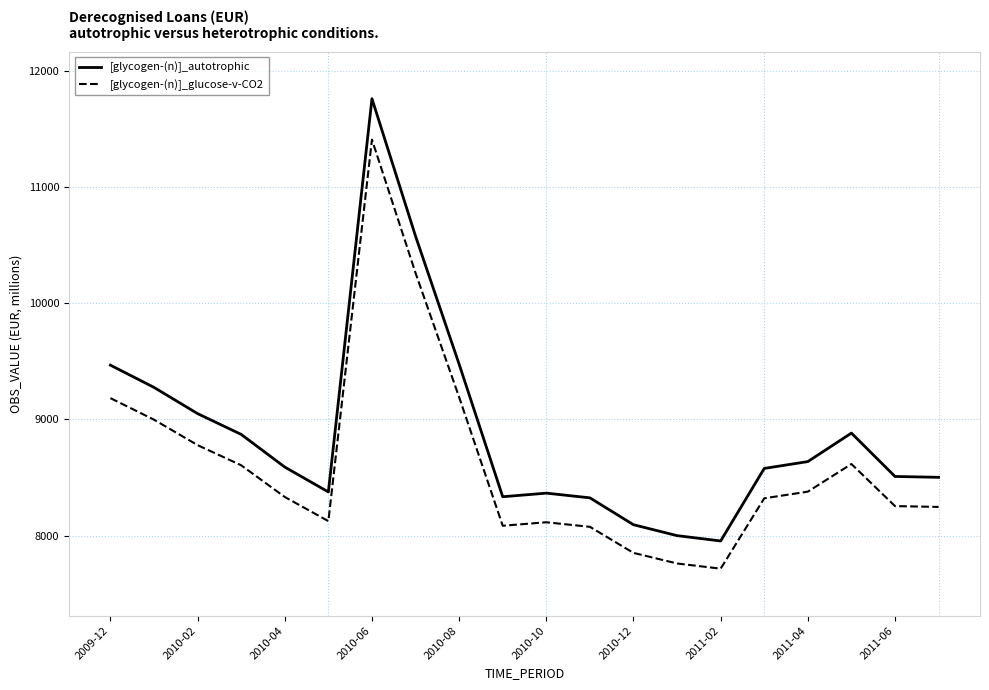

True or false: [glycogen-(n)]_autotrophic and [glycogen-(n)]_glucose-v-CO2 cross at least once.

False